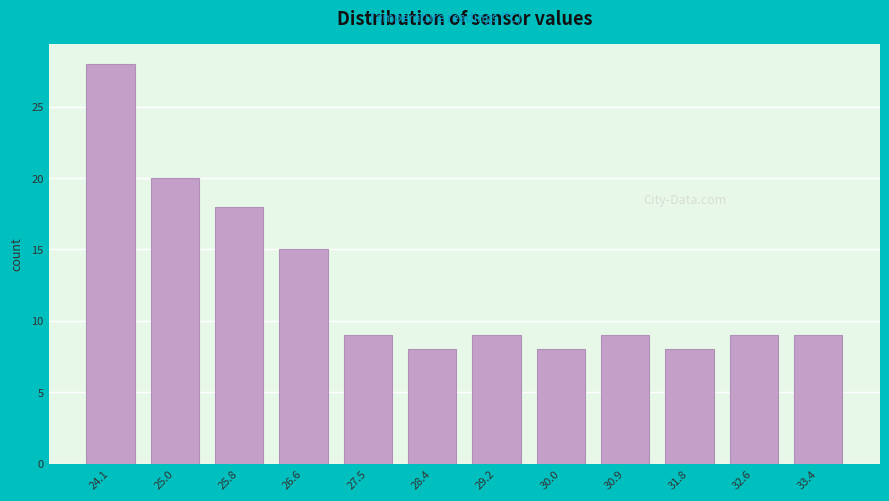

Reading left to right, list all the values displayed in this chart.

24.1=28	25.0=20	25.8=18	26.6=15	27.5=9	28.4=8	29.2=9	30.0=8	30.9=9	31.8=8	32.6=9	33.4=9